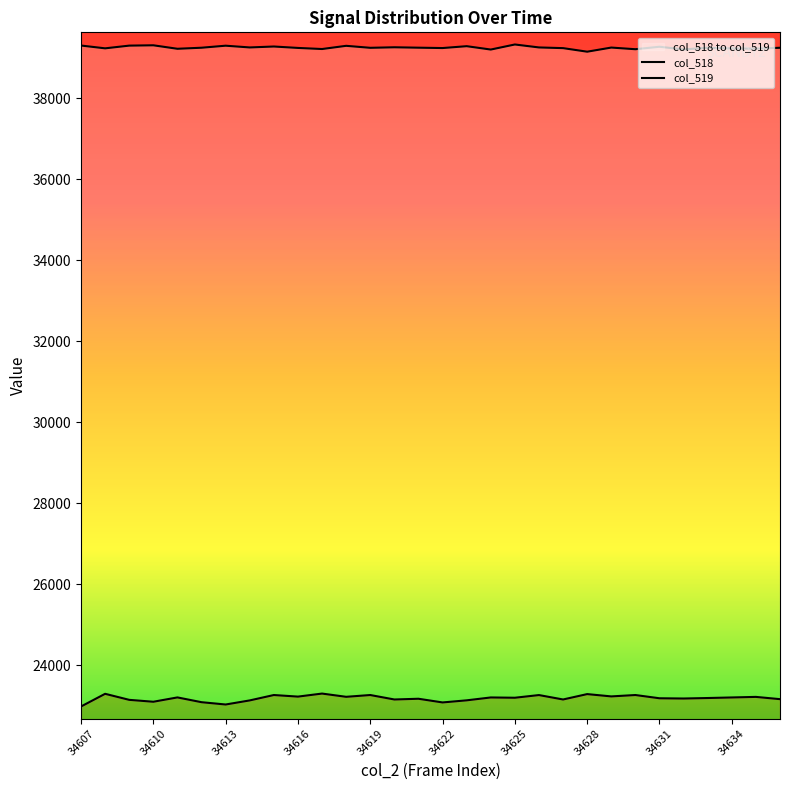

What is the difference between the highest and lowest values at 34619?

16015